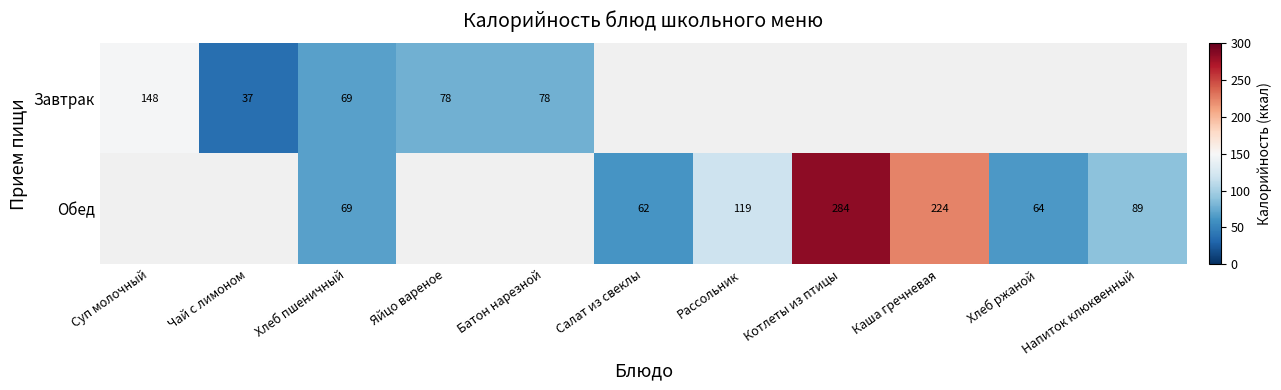

What is the sum of the Завтрак values at Хлеб пшеничный and Суп молочный?

217